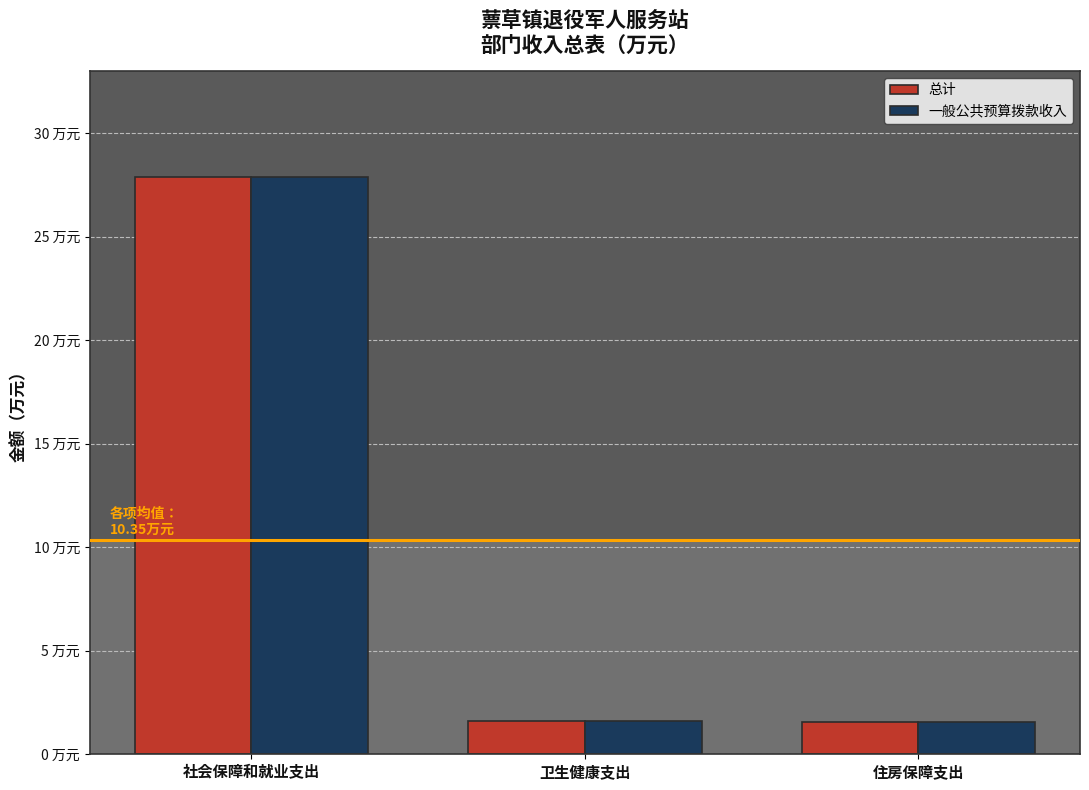

What is the value of the 一般公共预算拨款收入 bar at the 2nd from the left?

1.6